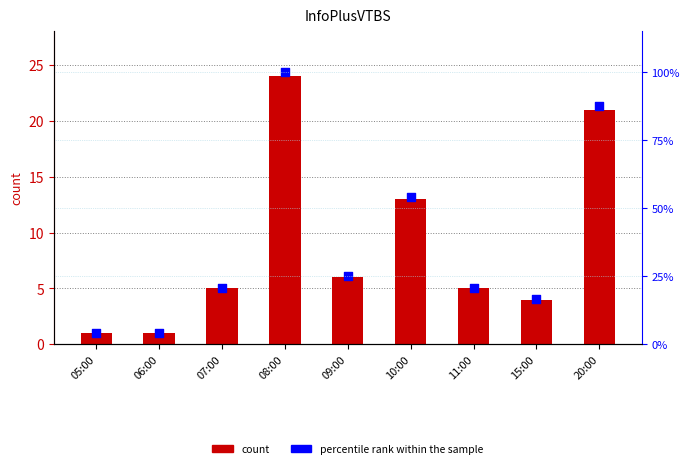

What are all the series names shown in the legend?

count, percentile rank within the sample